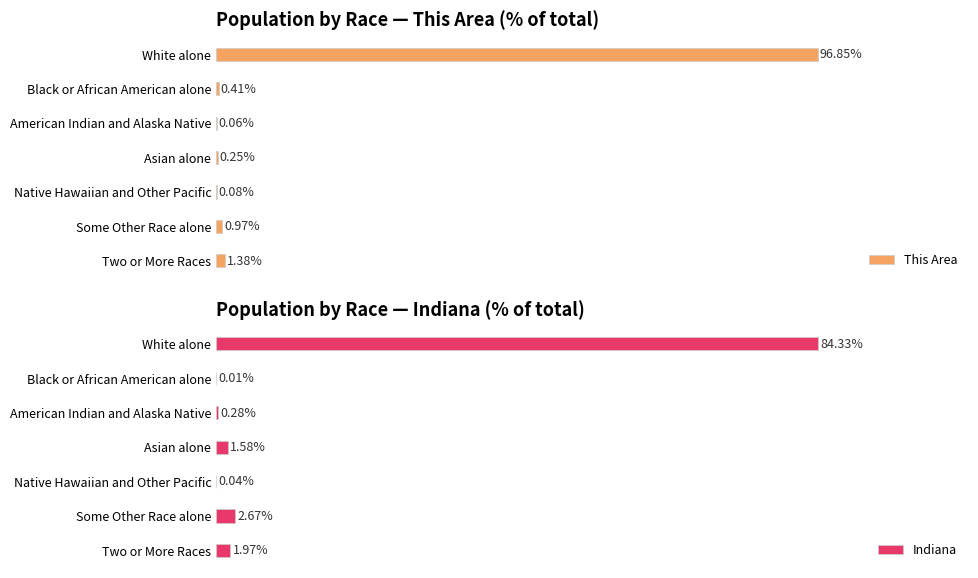

What is the approximate value of This Area at White alone?

96.9